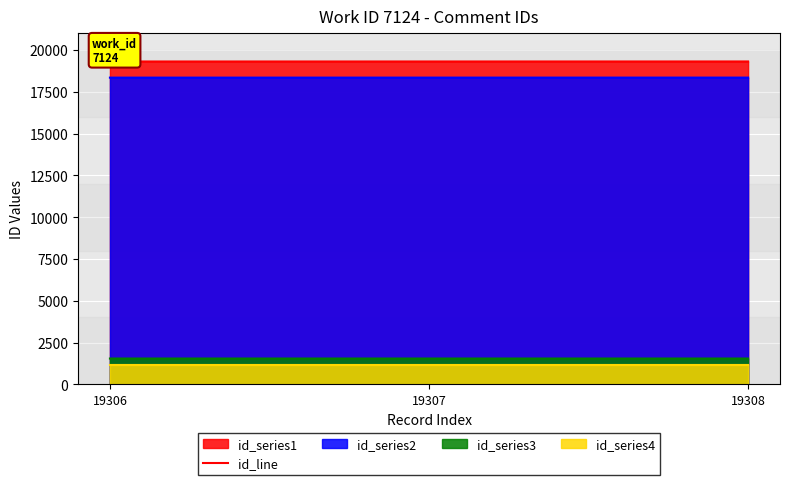

What is the difference between the maximum and second lowest values?

1